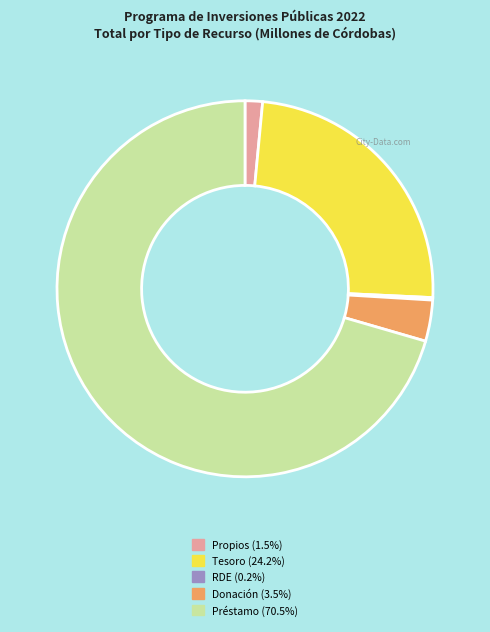

Which slice represents more than half of the pie?

Préstamo